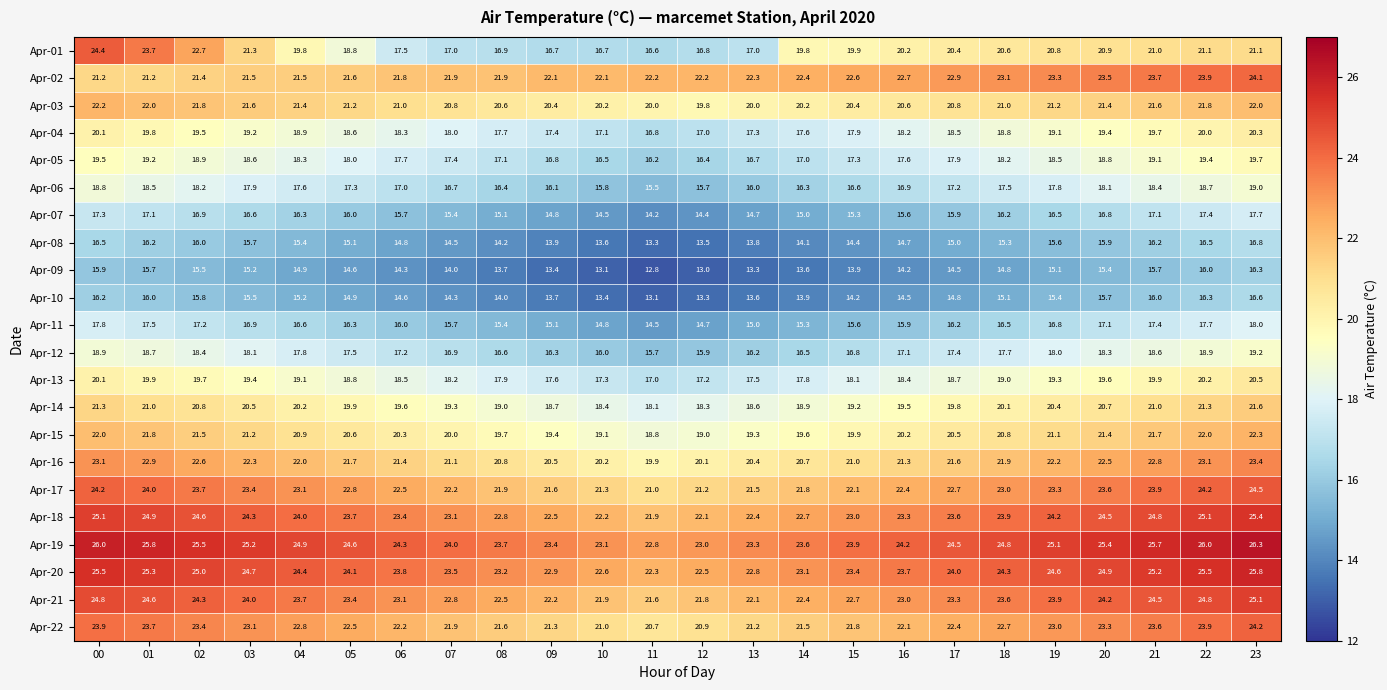

Where is Apr-01 nearest to the value 20?

15